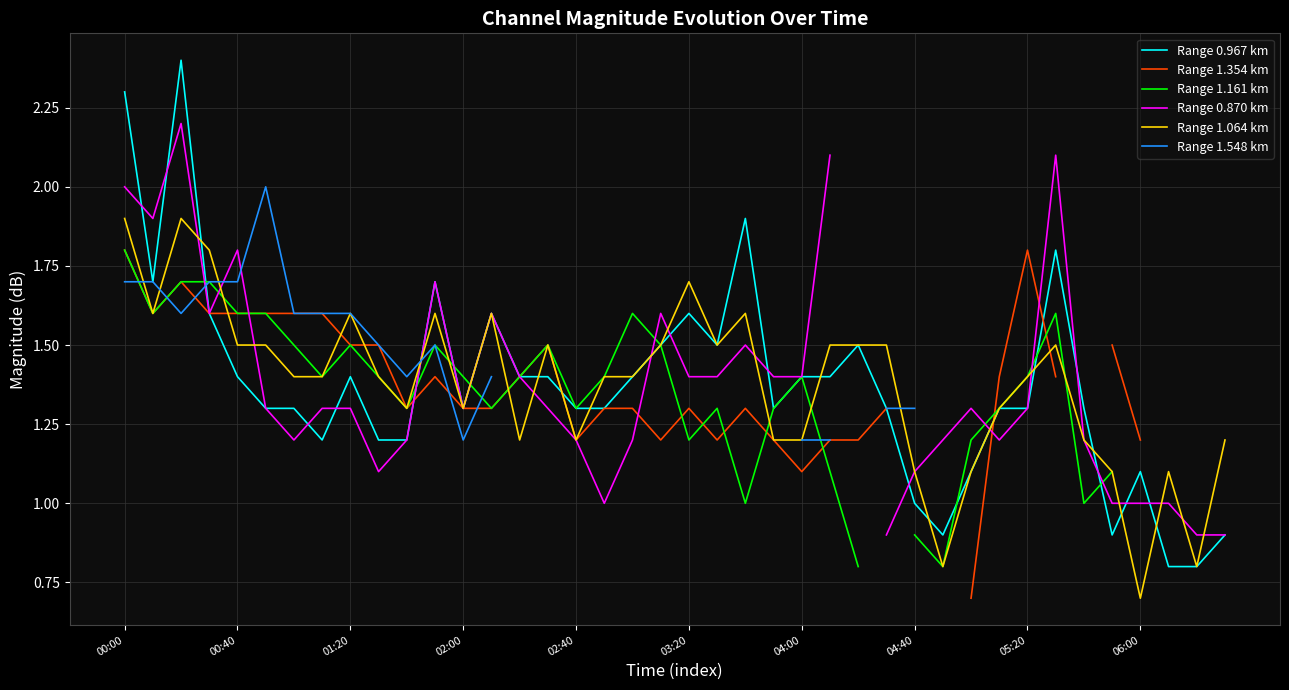

What position from the left is 00:00?

1